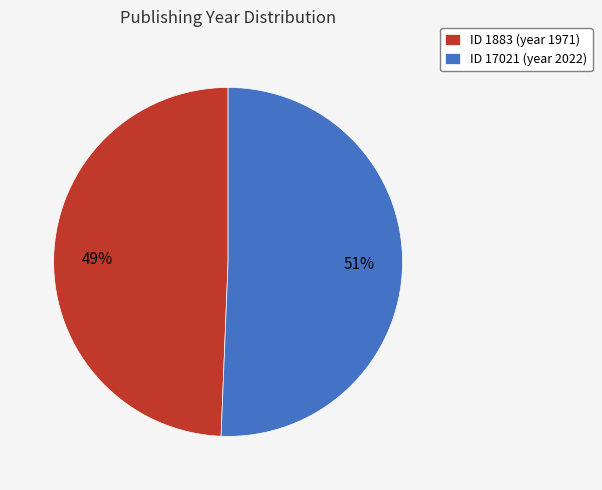

Is there any slice that represents more than half of the pie?

Yes